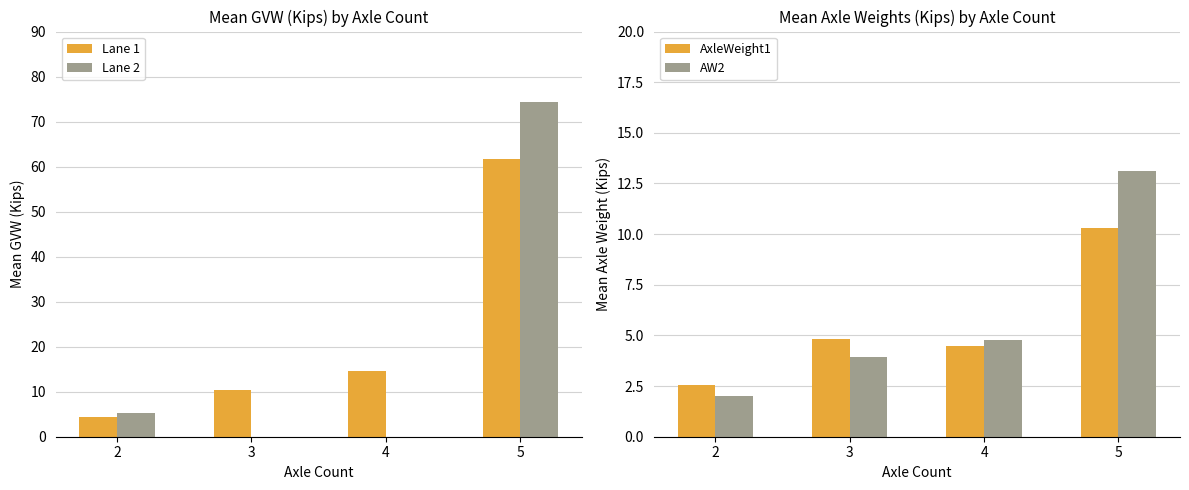

Which label corresponds to the smallest value in the chart?

3